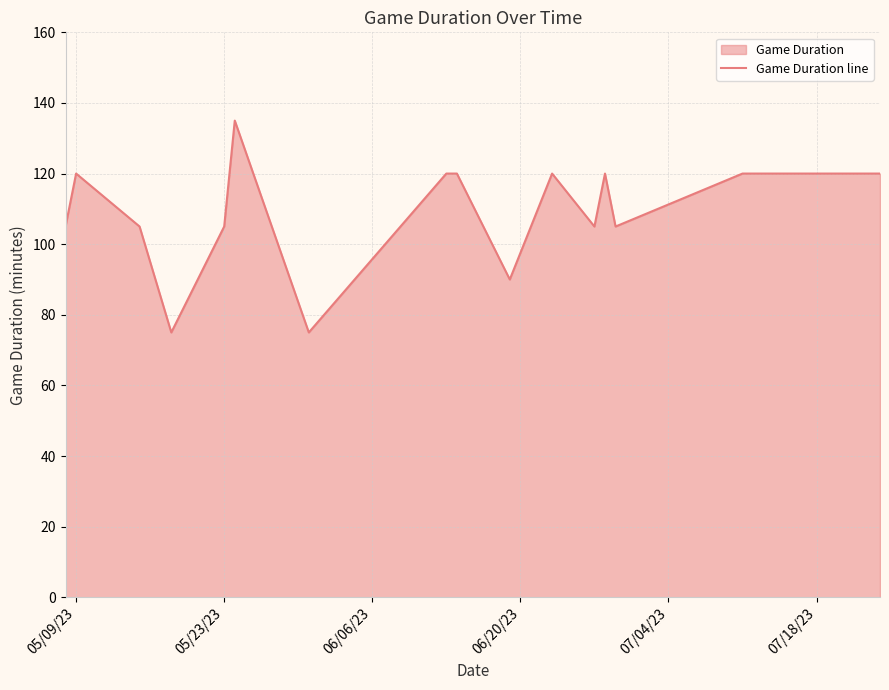

What is the minimum value shown in the chart?

75